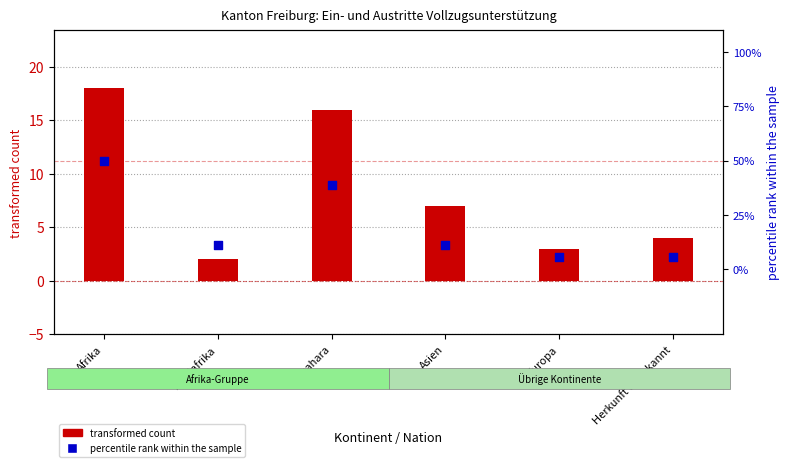

Which series has the largest Y range (max minus min)?

transformed count